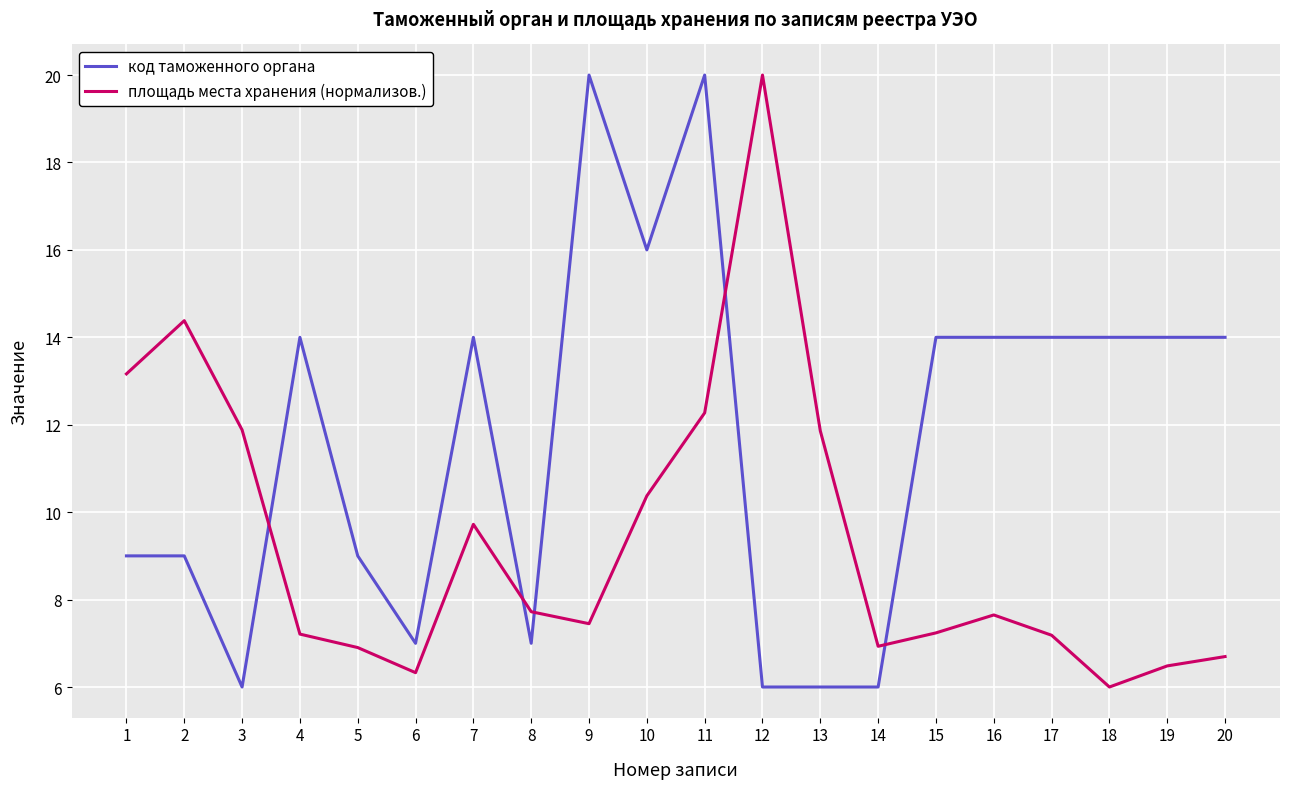

The площадь места хранения (нормализов.) series shows 6.3 at 6. True or false?

True